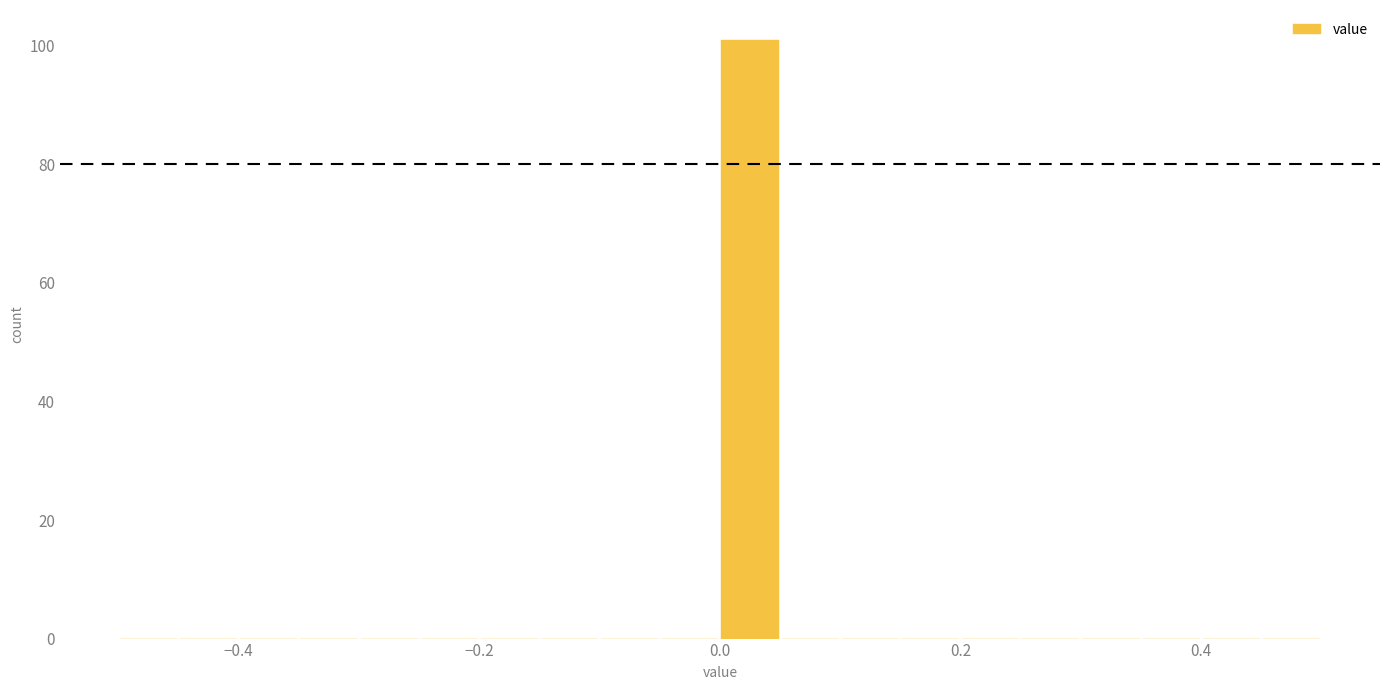

Read against the x-axis, roughly where is the centre of the tallest bar?

0.02